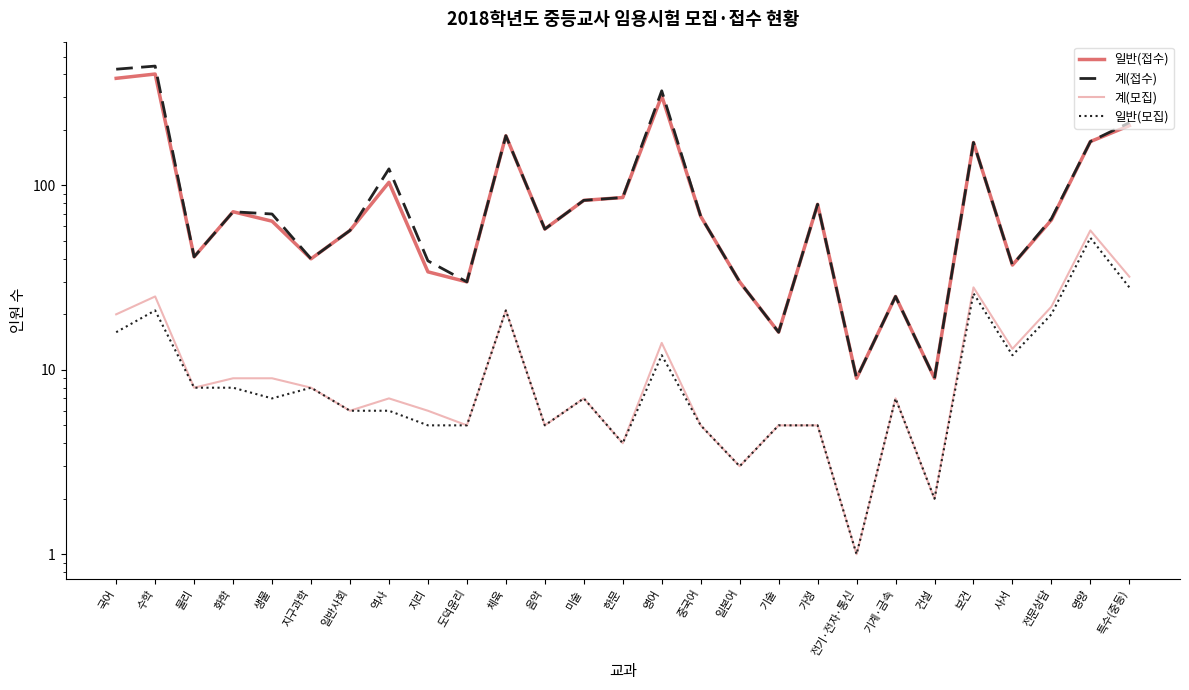

What value does the 계(접수) series have at 가정?

79